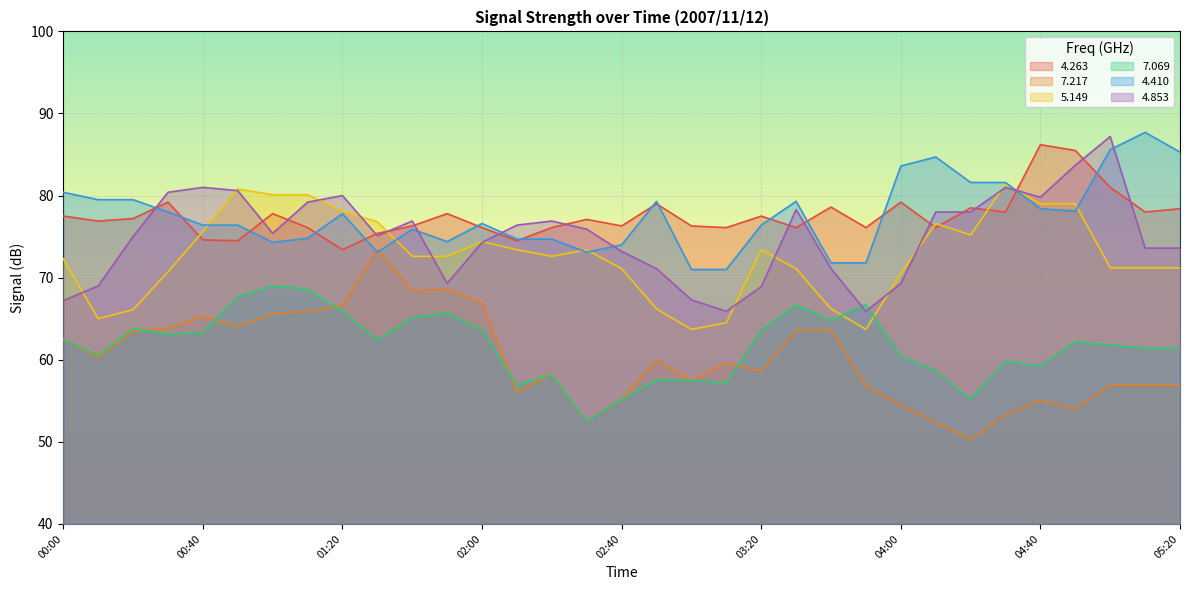

What is the difference between the highest and lowest values at 00:10?

19.0